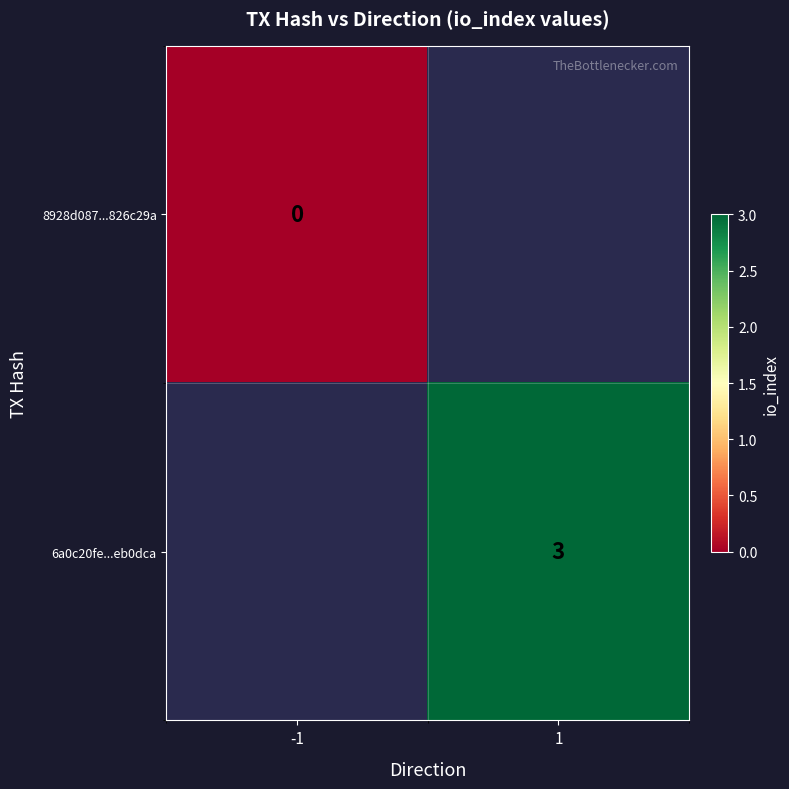

The value of 6a0c20fe...eb0dca at 1 is 3. True or false?

True